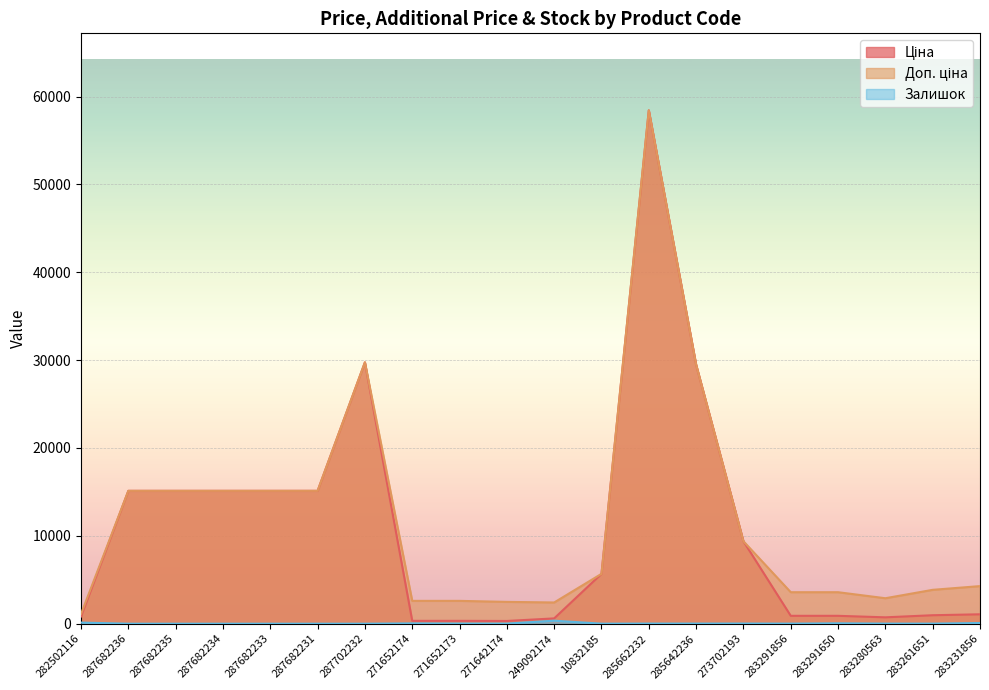

List the labels in order of Ціна value, smallest first.

271642174, 271652174, 271652173, 249092174, 283280563, 282502116, 283291856, 283291650, 283261651, 283231856, 10832185, 273702193, 287682236, 287682235, 287682234, 287682233, 287682231, 285642236, 287702232, 285662232